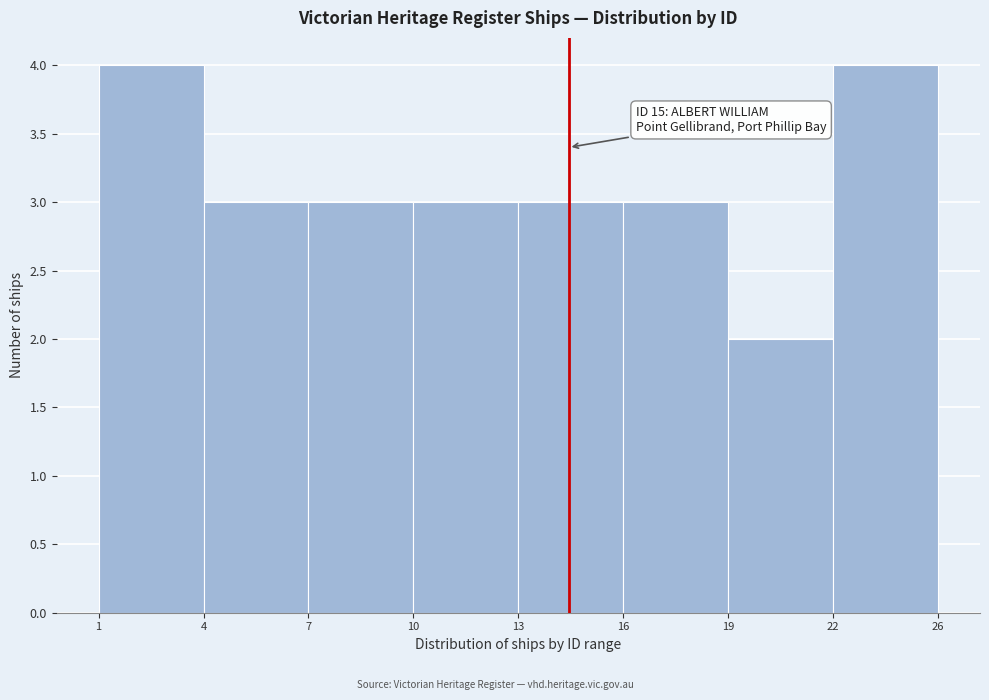

Reading right to left, what are all the values shown in this chart?

22=4	19=2	16=3	13=3	10=3	7=3	4=3	1=4